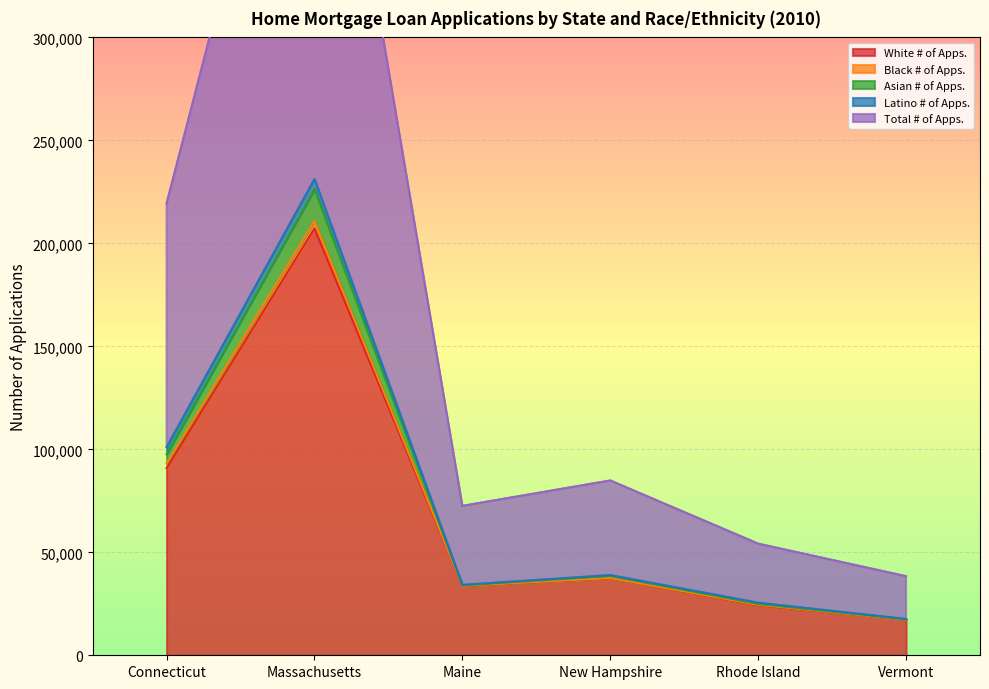

Rank the categories by Asian # of Apps. value from lowest to highest.

Vermont, Rhode Island, Maine, New Hampshire, Connecticut, Massachusetts